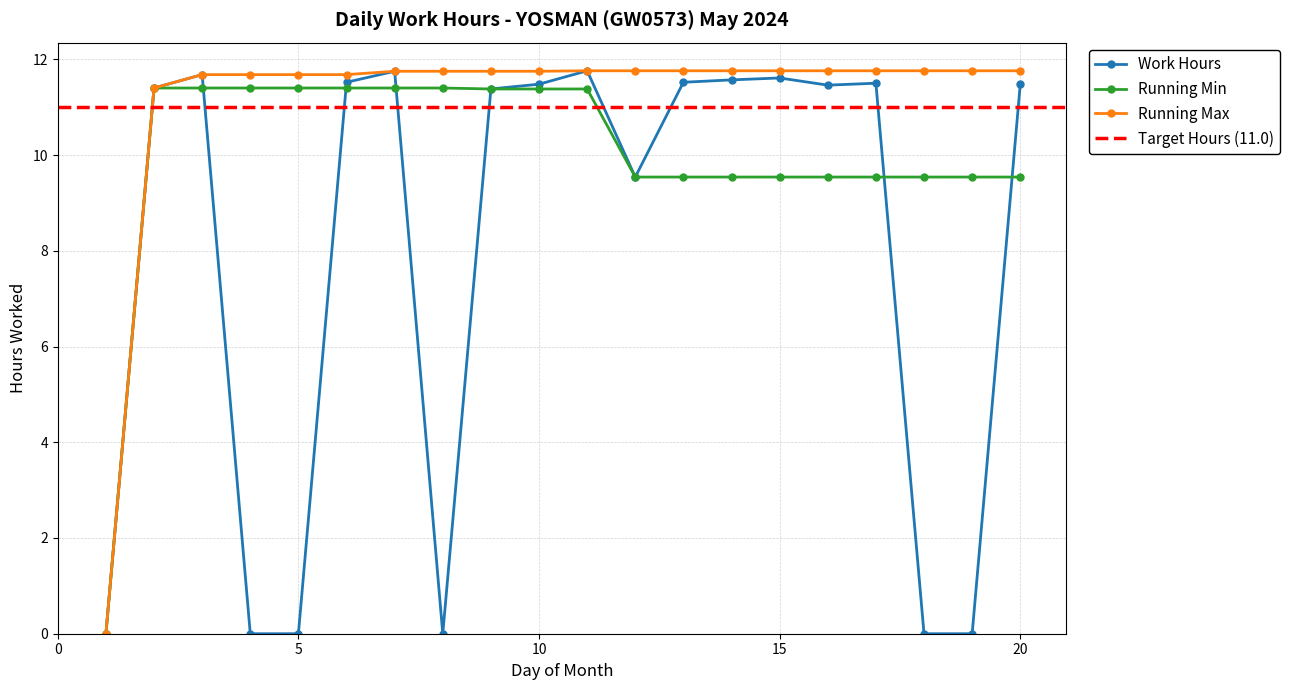

Does the chart have visible grid lines?

Yes